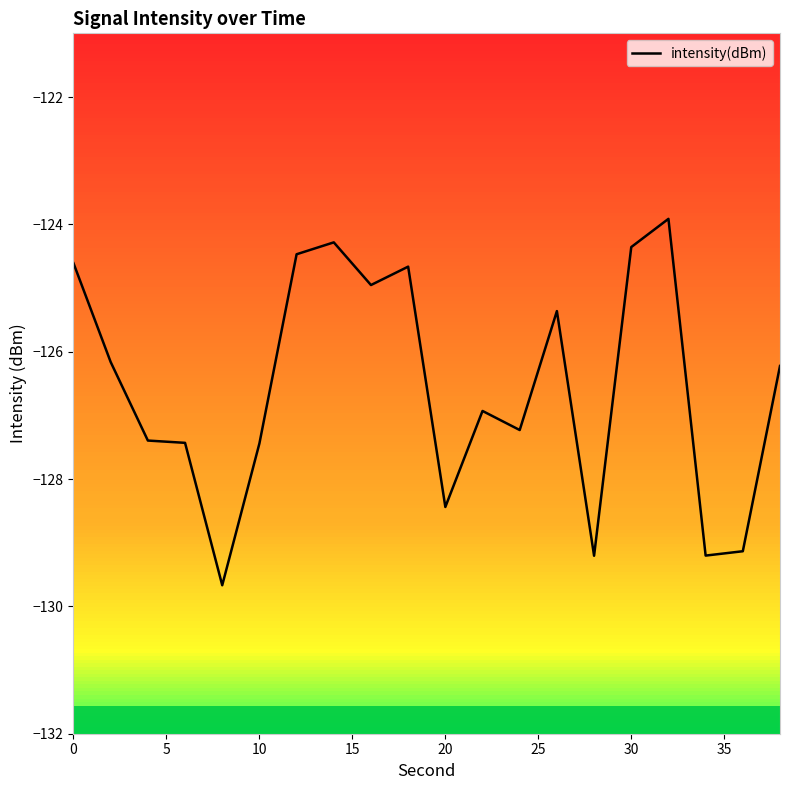

What is the difference between the maximum and minimum values?

5.8